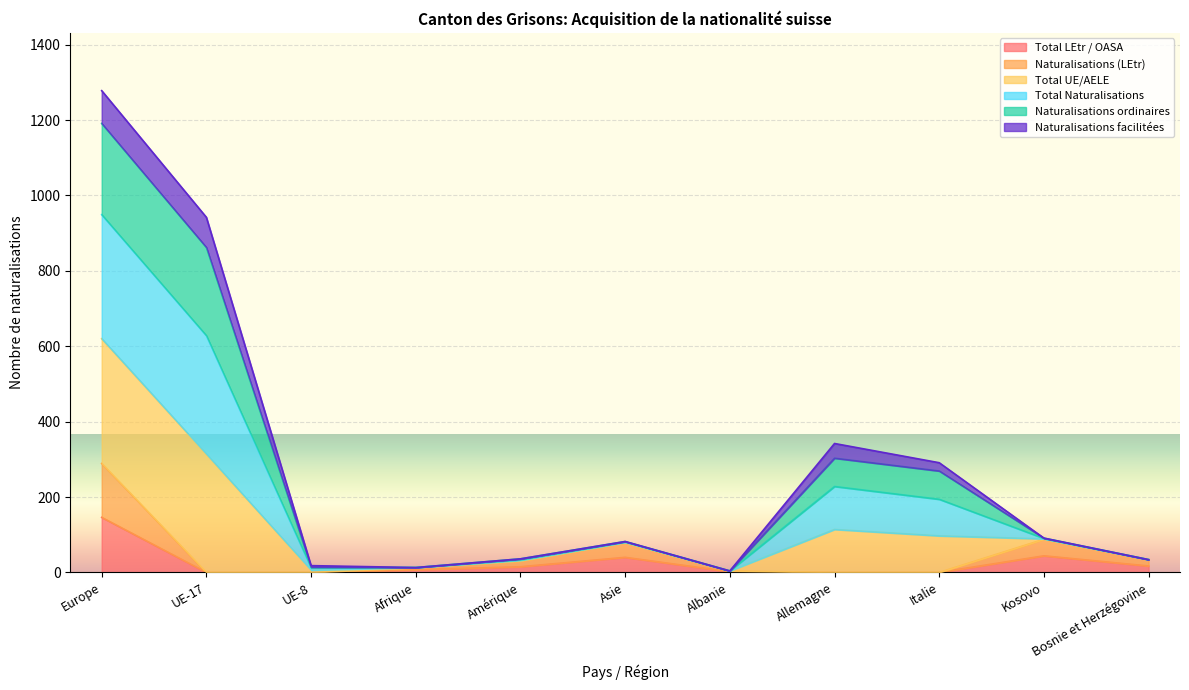

What is the sum of all Total LEtr / OASA values?

271